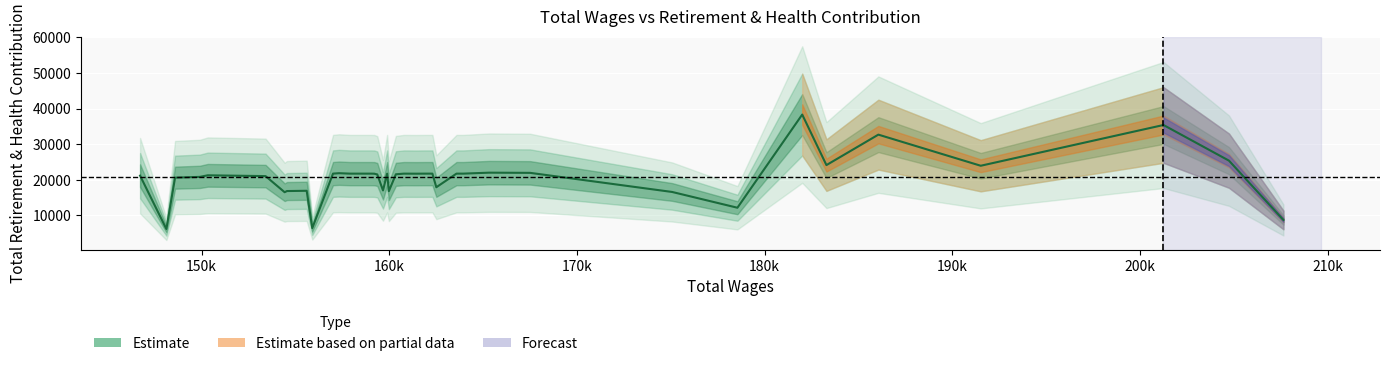

What is the sum of all values?

828375